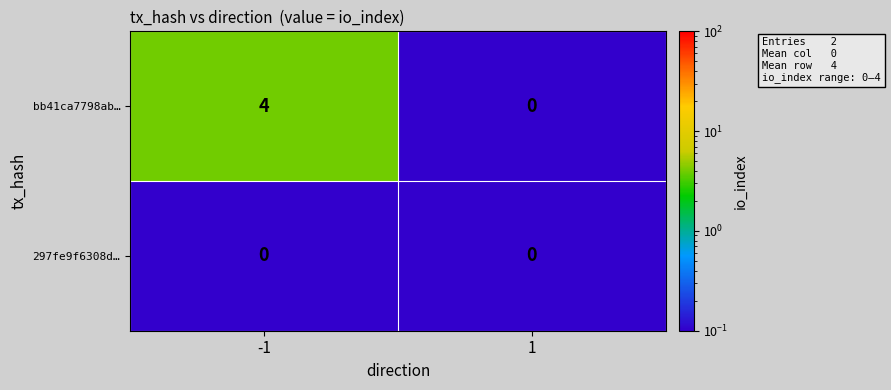

True or false: 297fe9f6308d… has a value of 0 at 1.

True